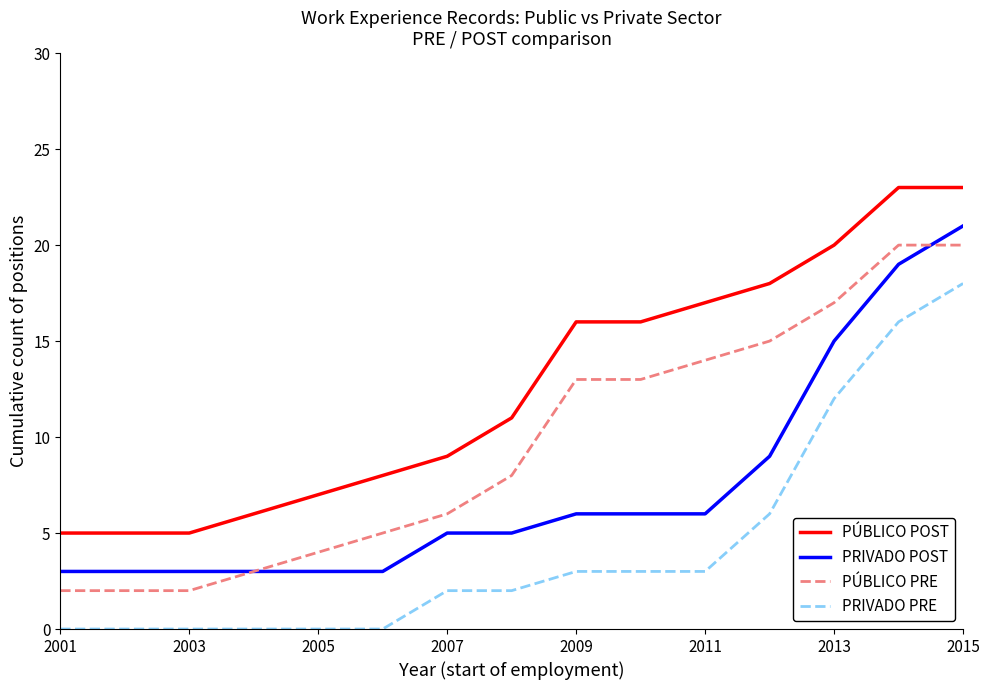

How many series are shown in this chart?

4